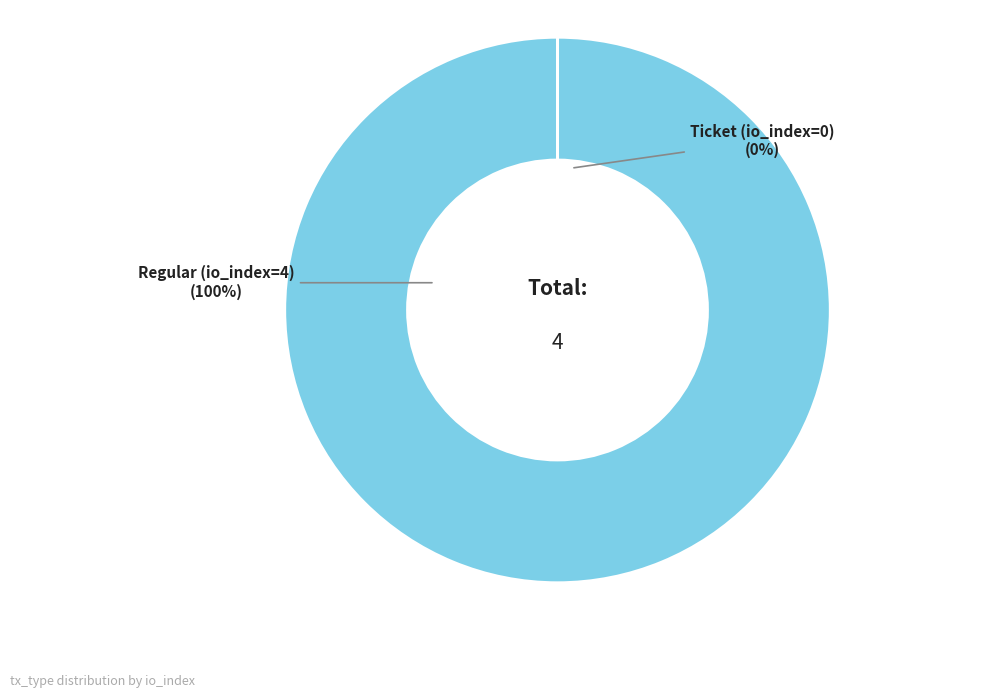

What is the largest slice in the pie chart?

Regular